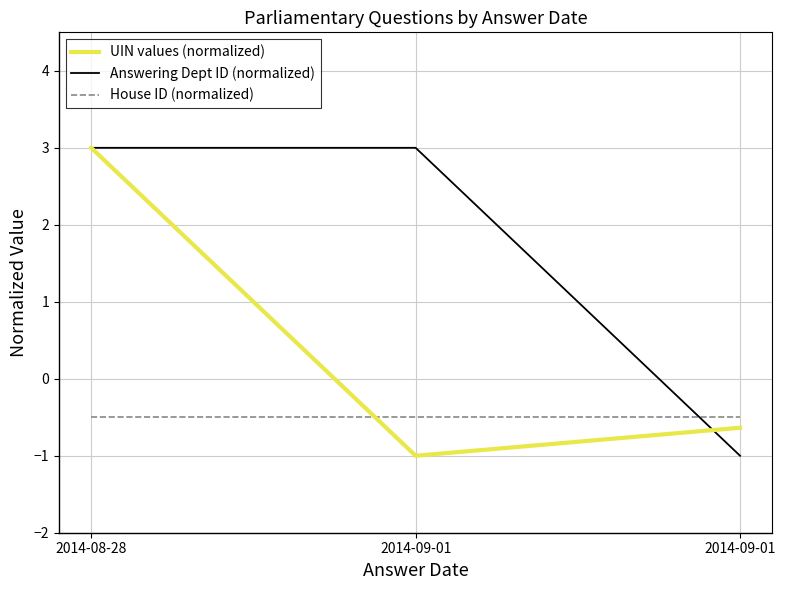

What are all the series names shown in the legend?

UIN values (normalized), Answering Dept ID (normalized), House ID (normalized)